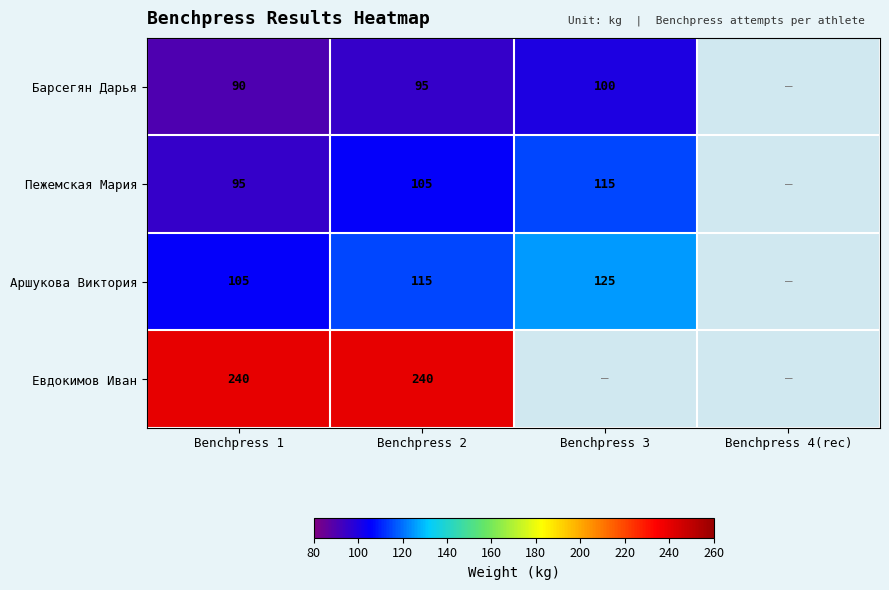

Which has a higher value, Benchpress 4(rec) or Benchpress 3?

Benchpress 3